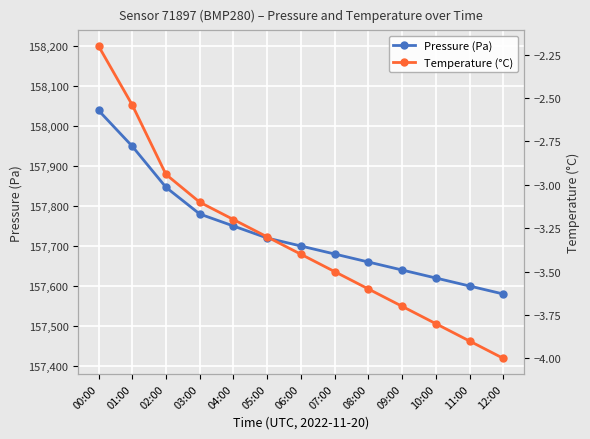

What is the spread (max minus min) of values at 04:00?

157753.2